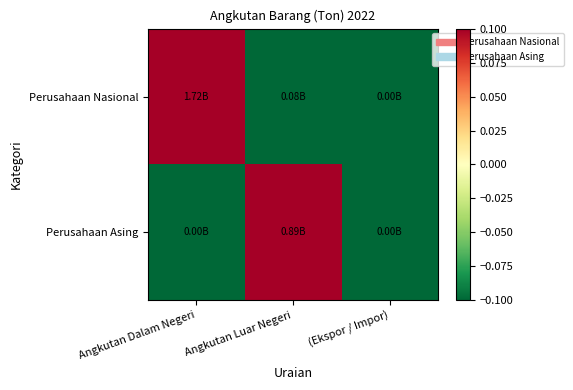

How many data points does each series have?

3